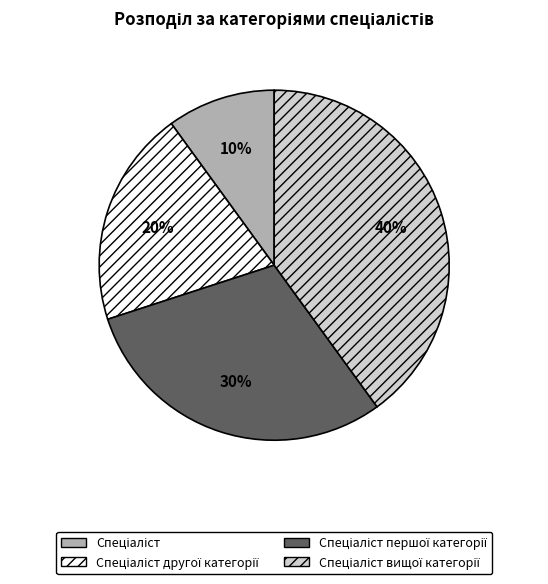

To the nearest percent, what is the average slice percentage?

25%